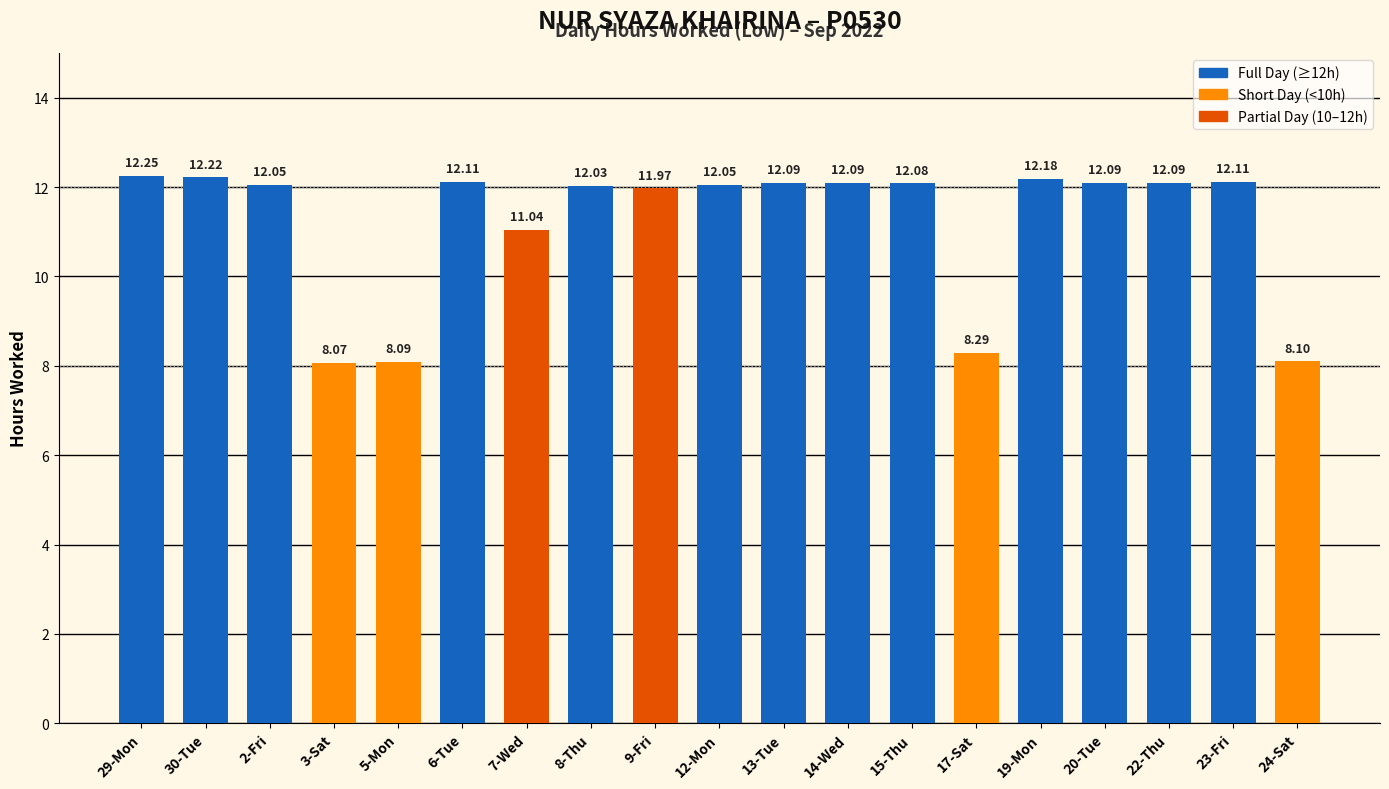

Approximately how many times larger is the value at 13-Tue compared to 14-Wed?

1.0